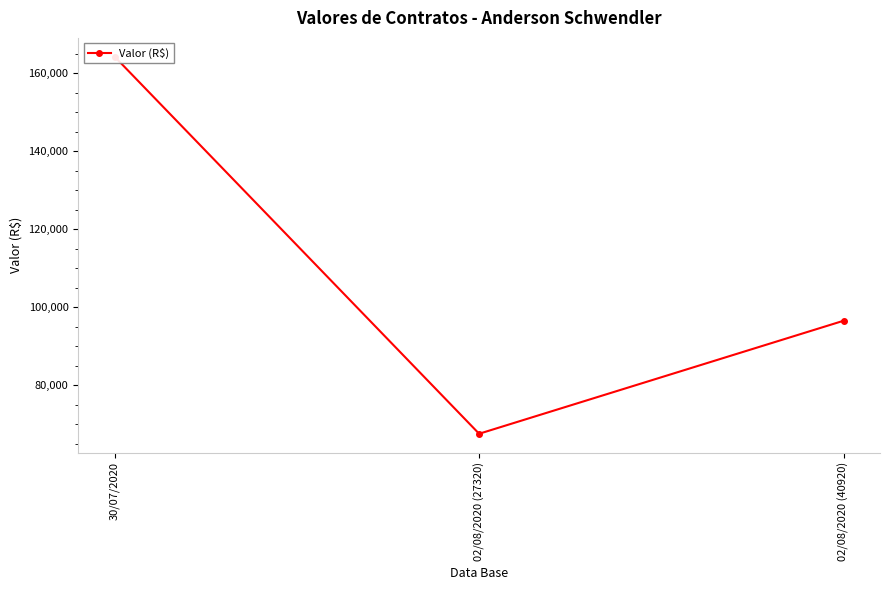

Which category has the lowest value across all series?

02/08/2020 (27320)